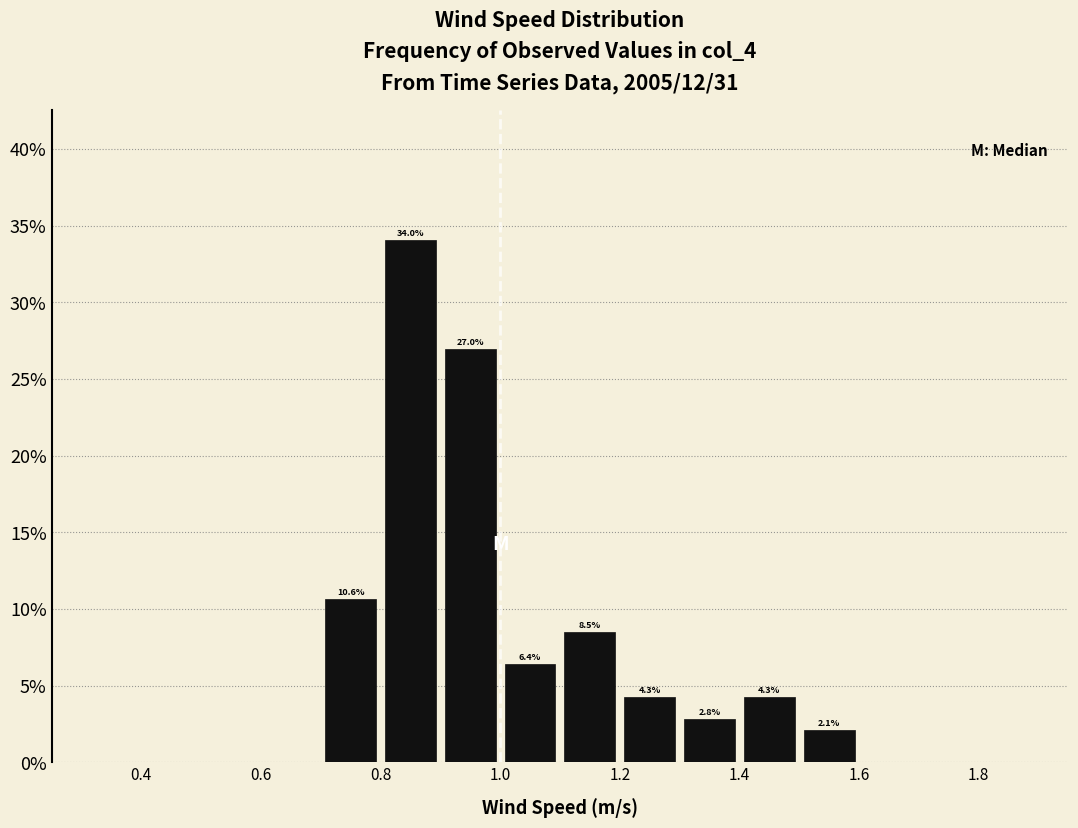

Over which range of the x-axis is the bar tallest?

0.8 to 0.9